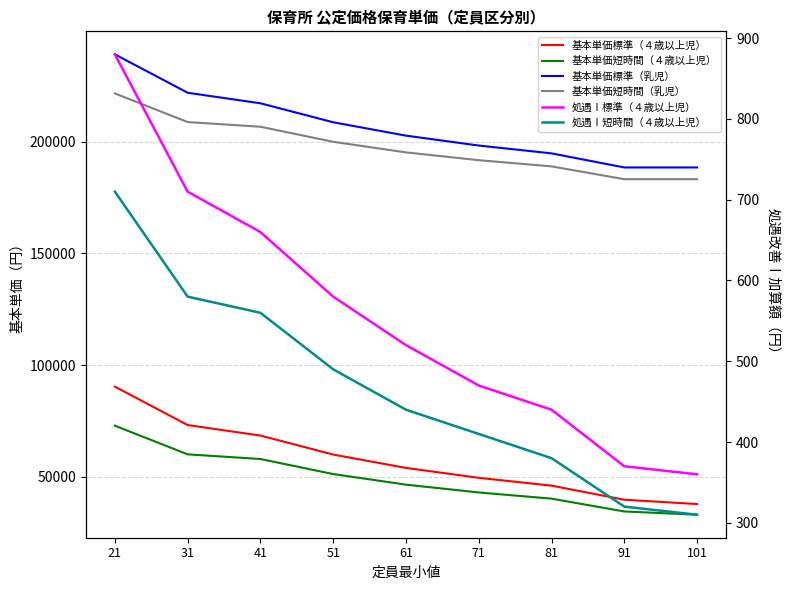

What is the spread (max minus min) of values at 71?

197820